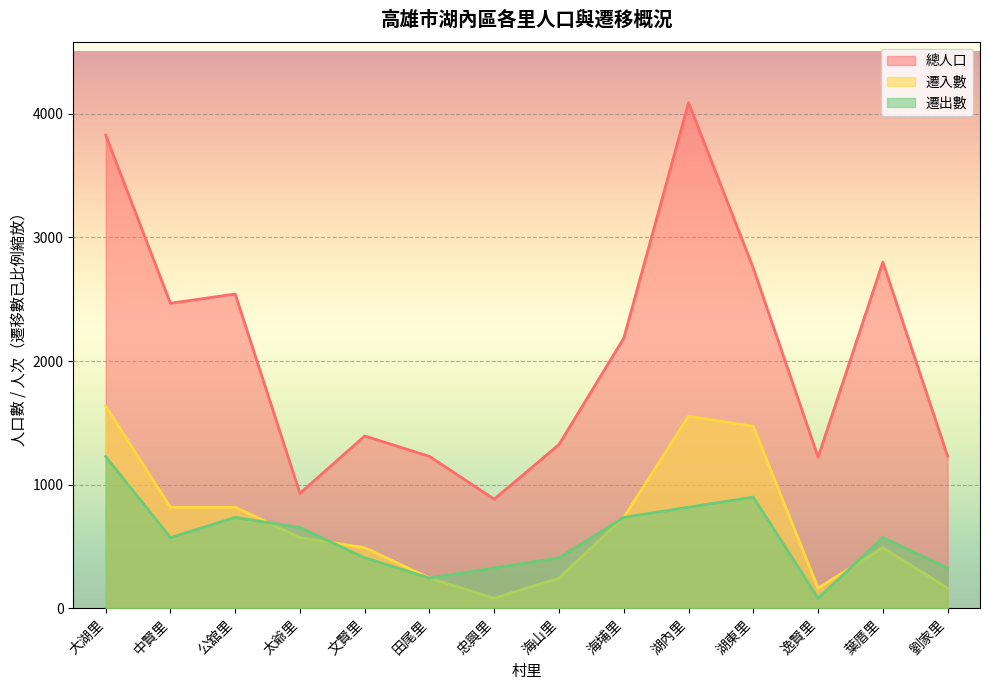

Does the chart display data point markers on the line(s)?

No